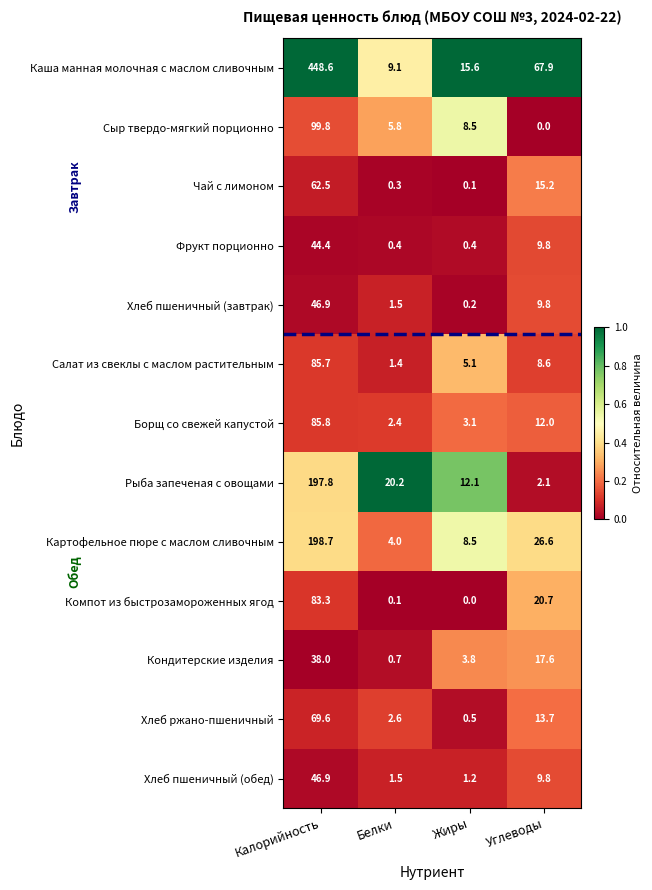

What is the difference between the Каша манная молочная с маслом сливочным values at Углеводы and Белки?

58.8